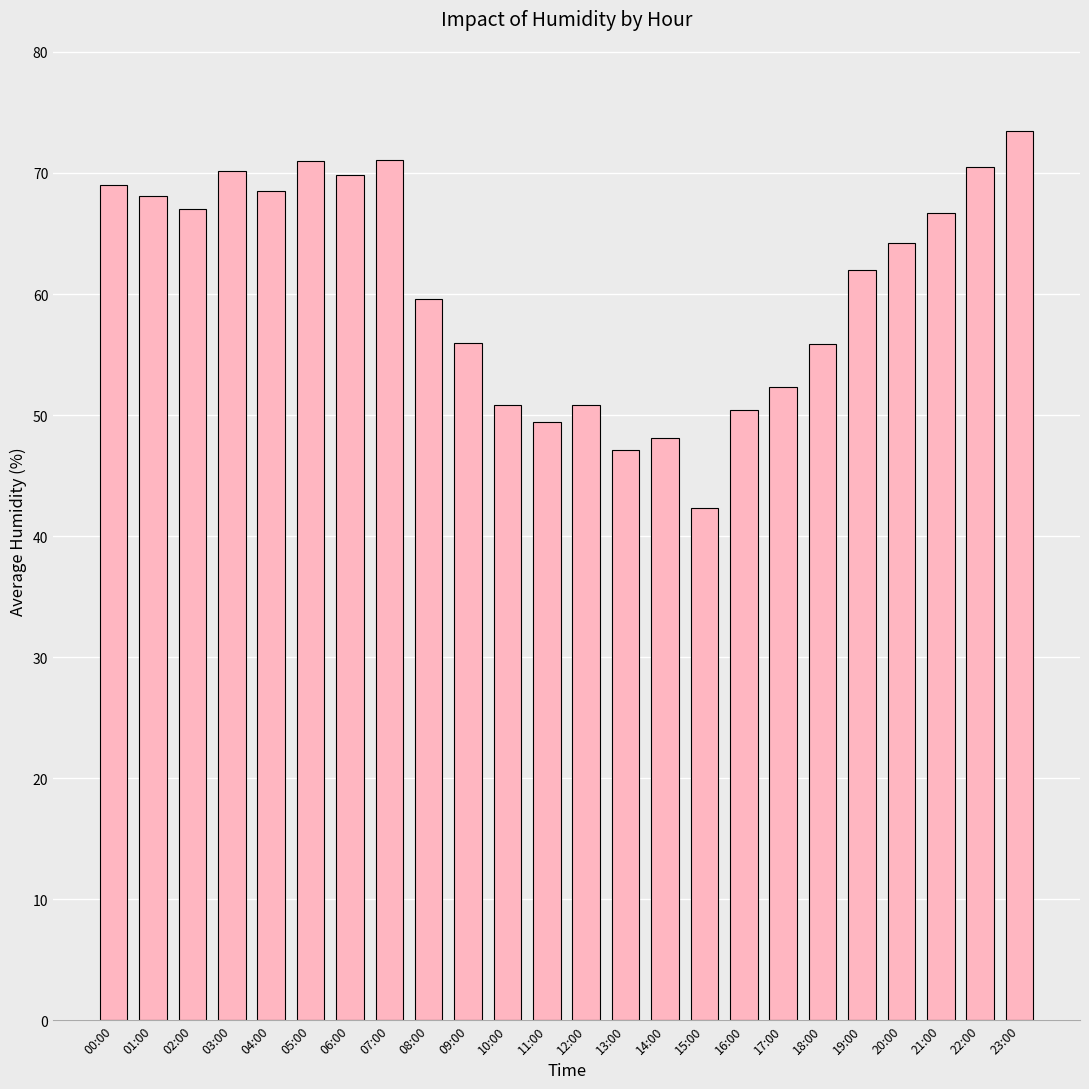

What is the value of the 16th bar from the left?

42.3